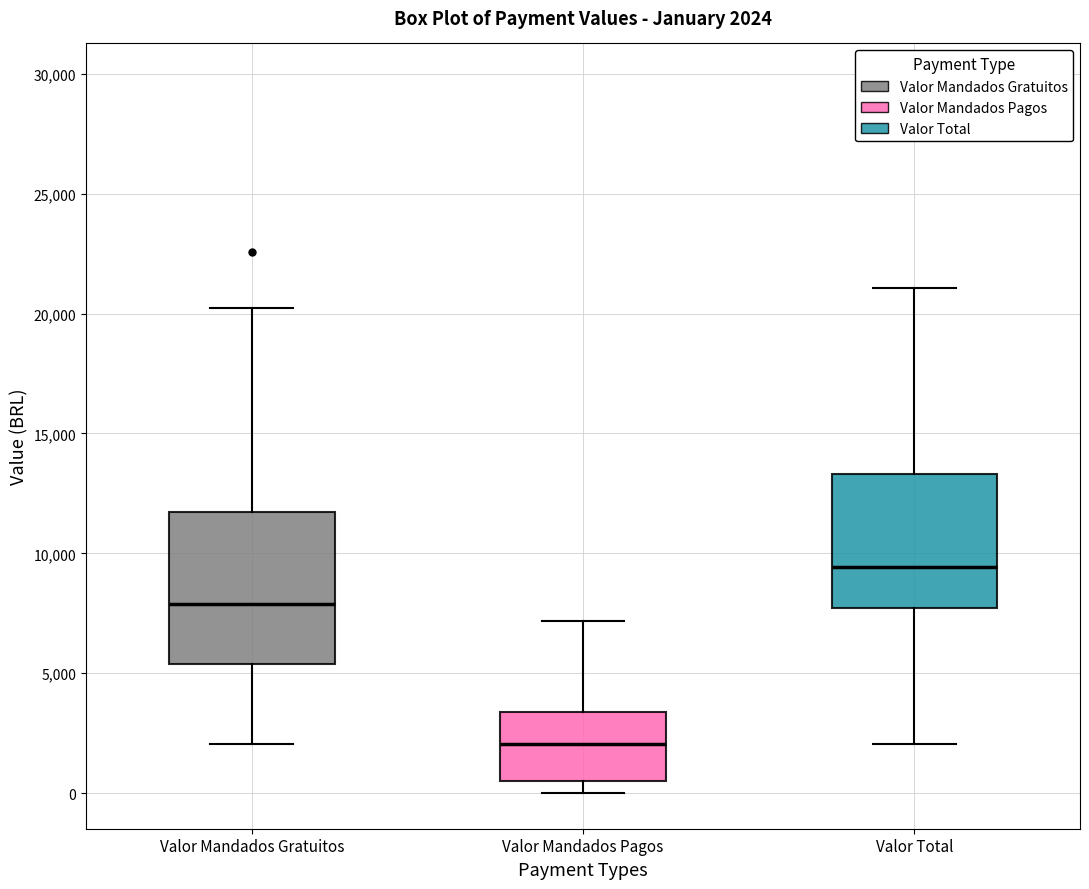

Which box's median line is the lowest?

Valor Mandados Pagos